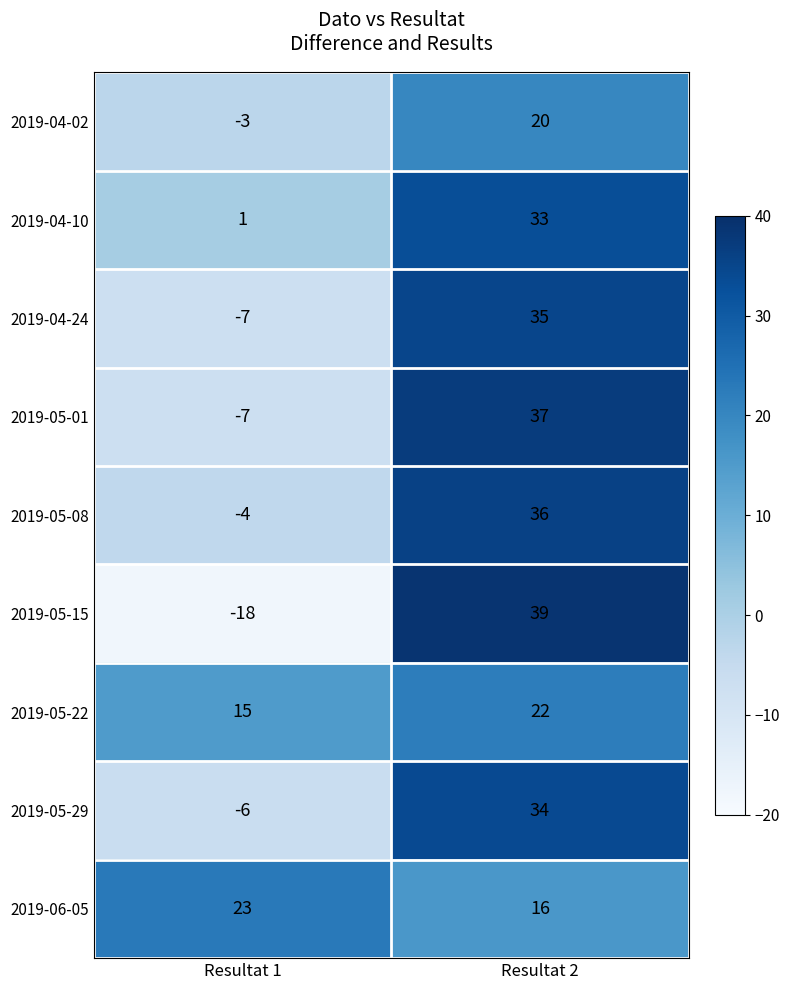

What is the sum of the 2019-05-15 values at Resultat 2 and Resultat 1?

21